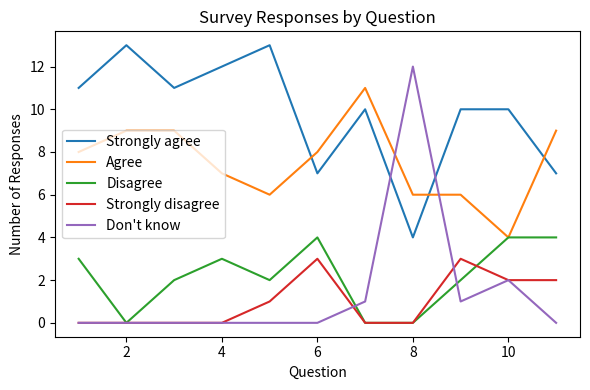

What is the greatest value displayed?

13